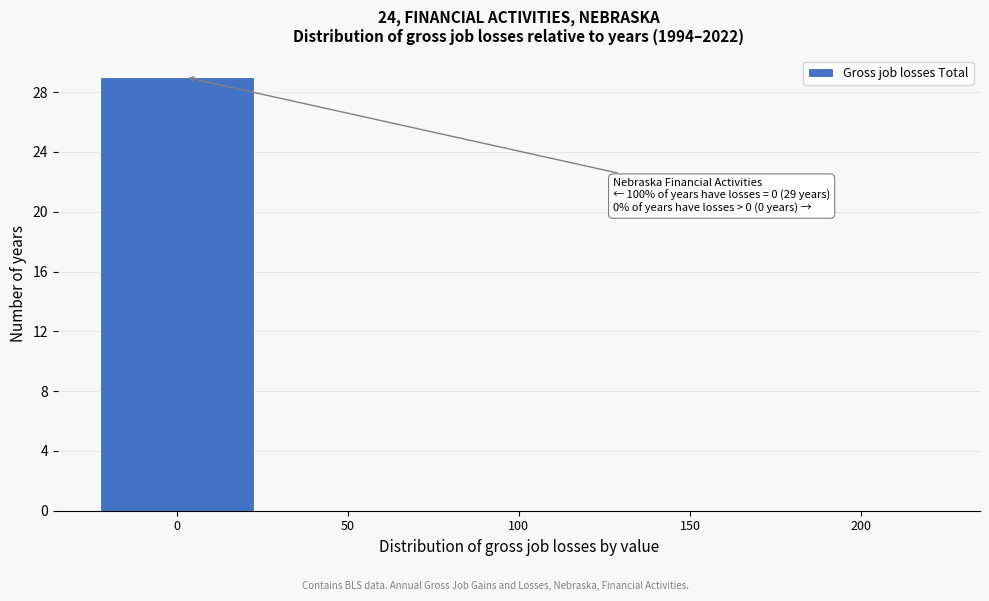

Reading right to left, list all the values displayed in this chart.

200=0	150=0	100=0	50=0	0=29